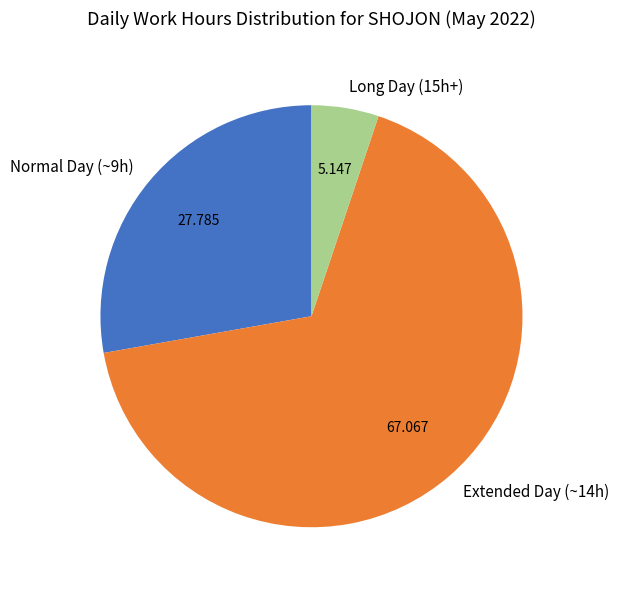

Which category has the biggest portion of the pie?

Extended Day (~14h)